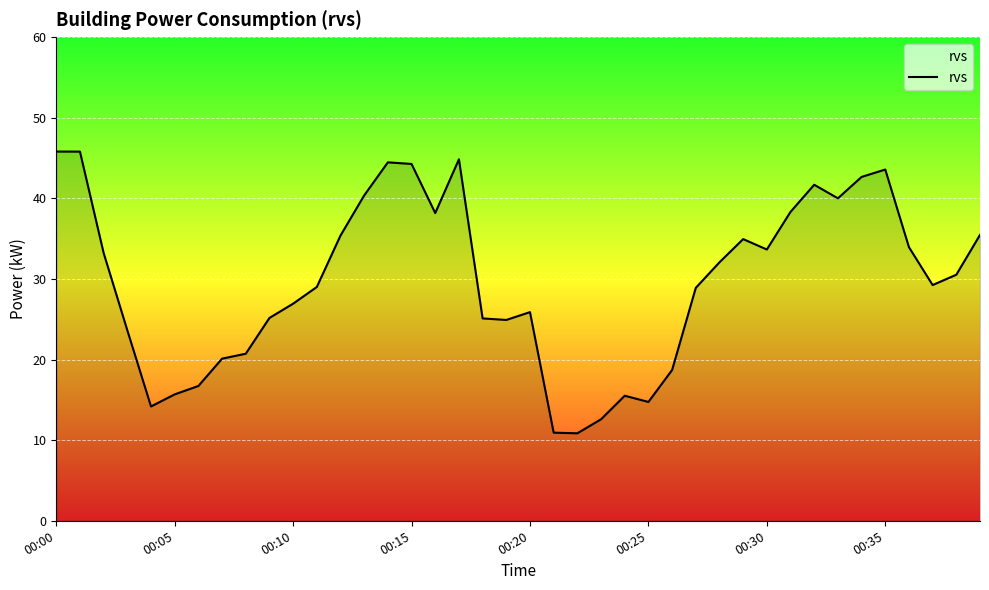

What is the sum of all values?

1188.5